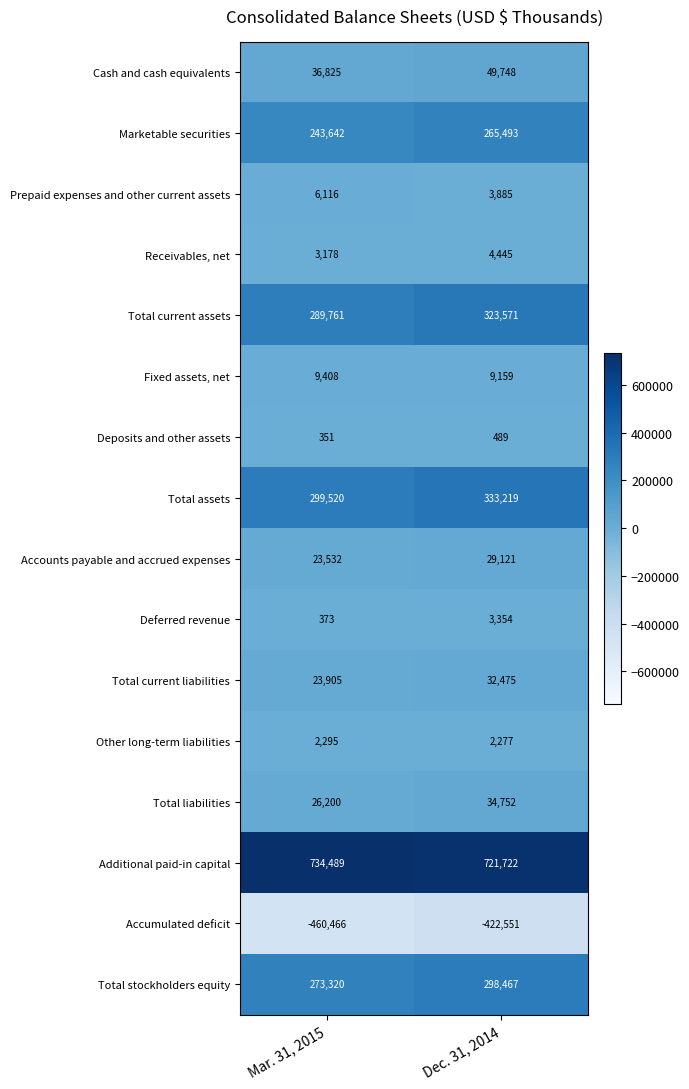

Which series has the largest range (max minus min)?

Accumulated deficit